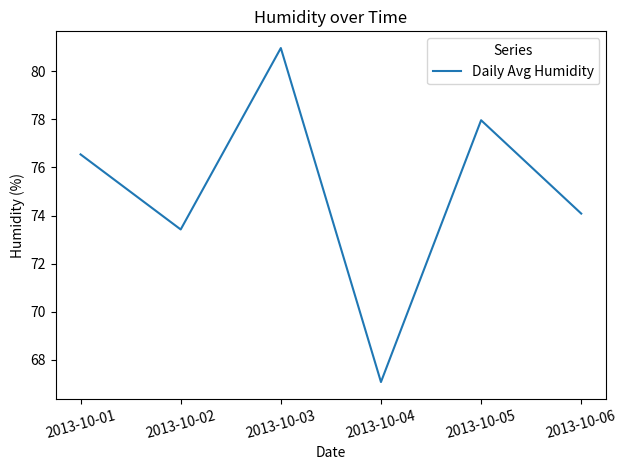

Count the number of categories in the chart.

6